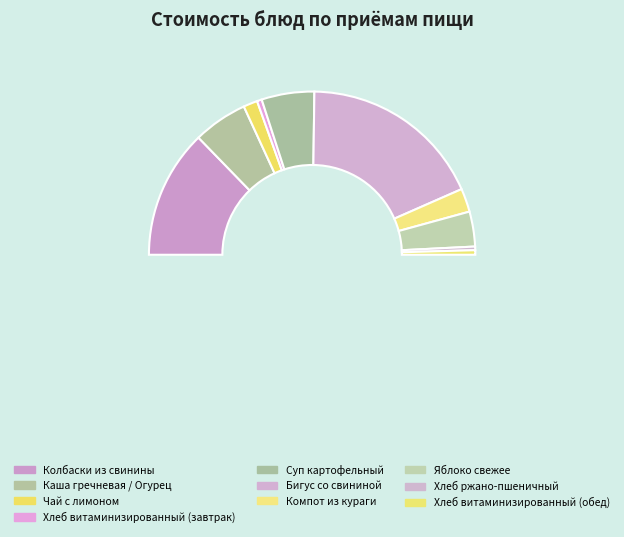

What is the total percentage of Каша гречневая / Огурец and Компот из кураги?

15.4%